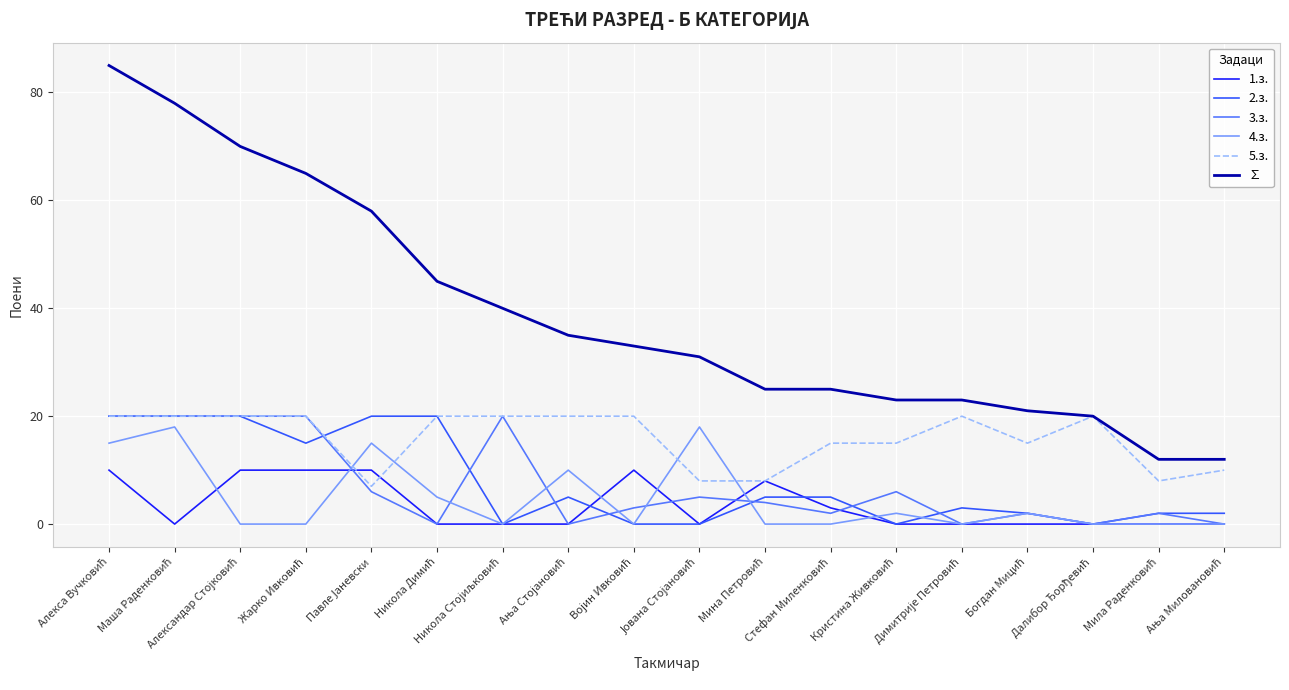

True or false: 1.з. and ∑ cross at least once.

False